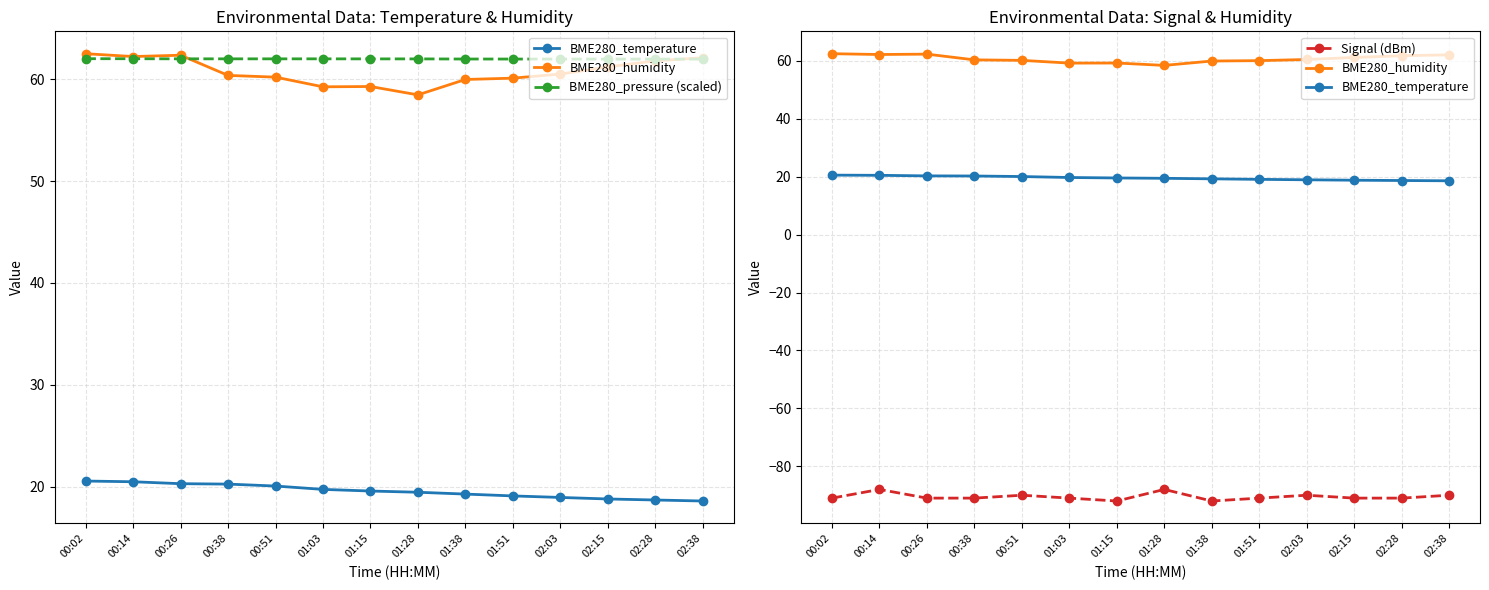

Reading right to left, transcribe all the data shown in this chart.

BME280_temperature: 18.6	18.7	18.8	18.9	19.1	19.3	19.5	19.6	19.7	20.1	20.3	20.3	20.5	20.6
BME280_humidity: 62.1	61.8	61.2	60.5	60.1	60.0	58.5	59.3	59.2	60.2	60.4	62.4	62.2	62.5
BME280_pressure (scaled): 62.0	62.0	62.0	62.0	62.0	62.0	62.0	62.0	62.0	62.0	62.0	62.0	62.0	62.0
Signal (dBm): -90.0	-91.0	-91.0	-90.0	-91.0	-92.0	-88.0	-92.0	-91.0	-90.0	-91.0	-91.0	-88.0	-91.0